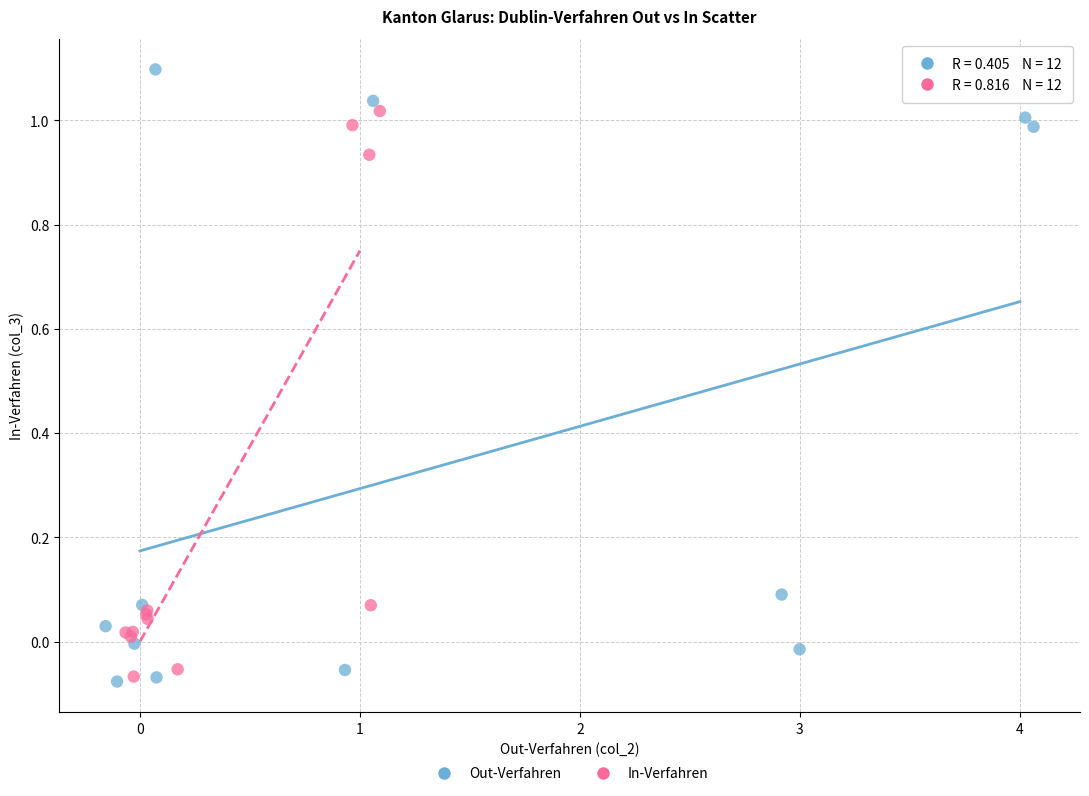

Which series contains the highest Y value?

Out-Verfahren